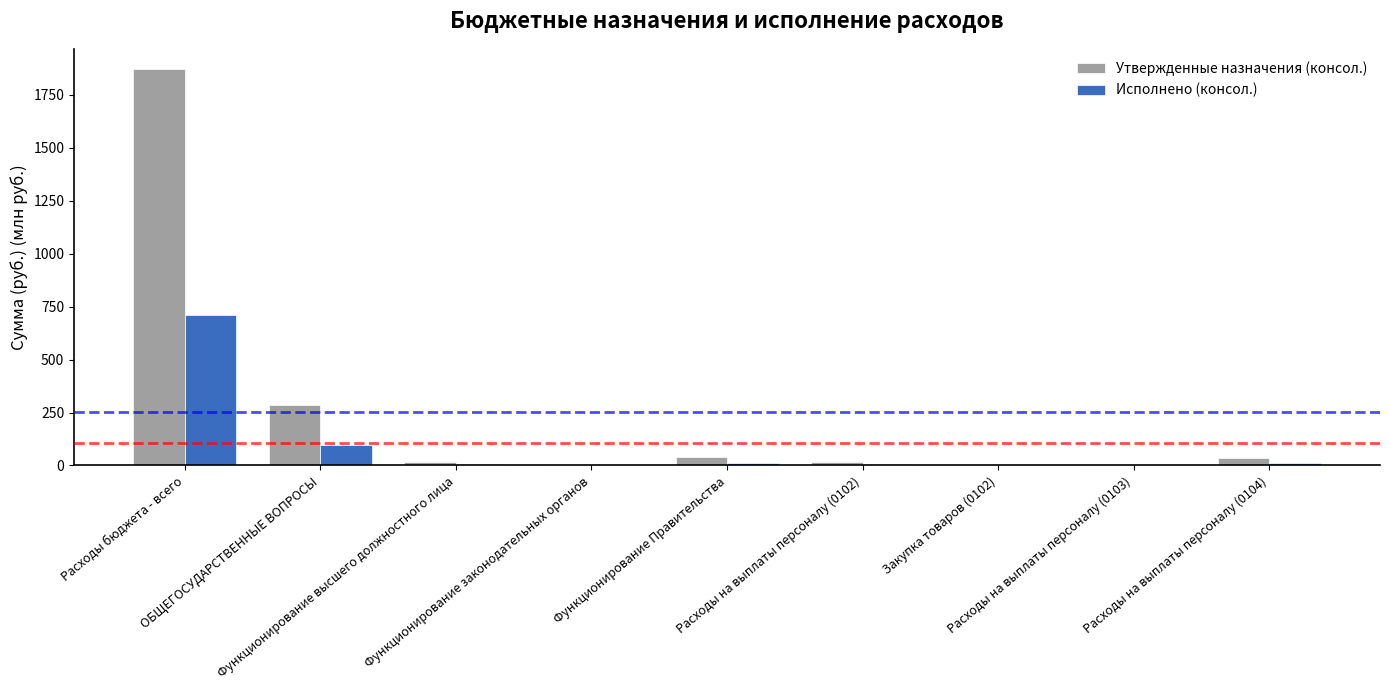

What is the maximum value shown in the chart?

1873.4